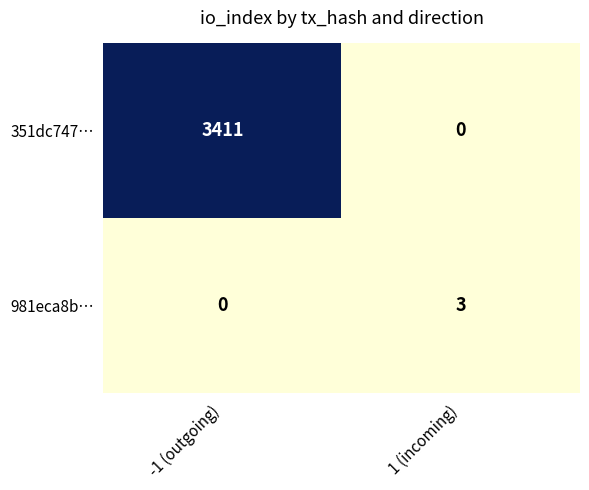

Count the number of categories in the chart.

2